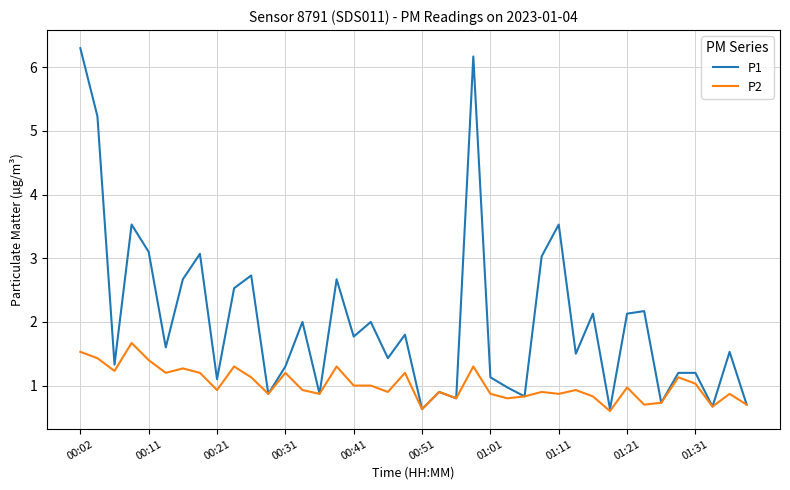

Rank the series by their average value, from highest to lowest.

P1, P2